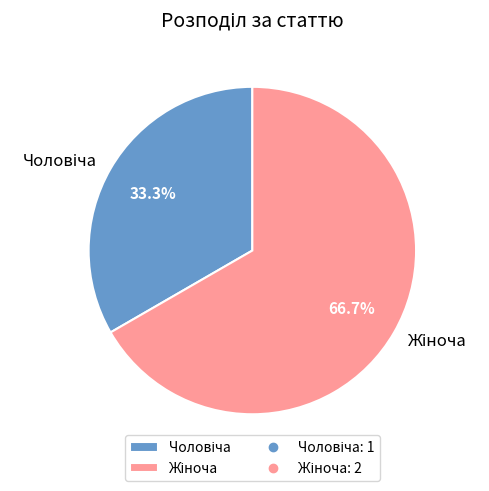

Is there a majority slice in this chart?

Yes